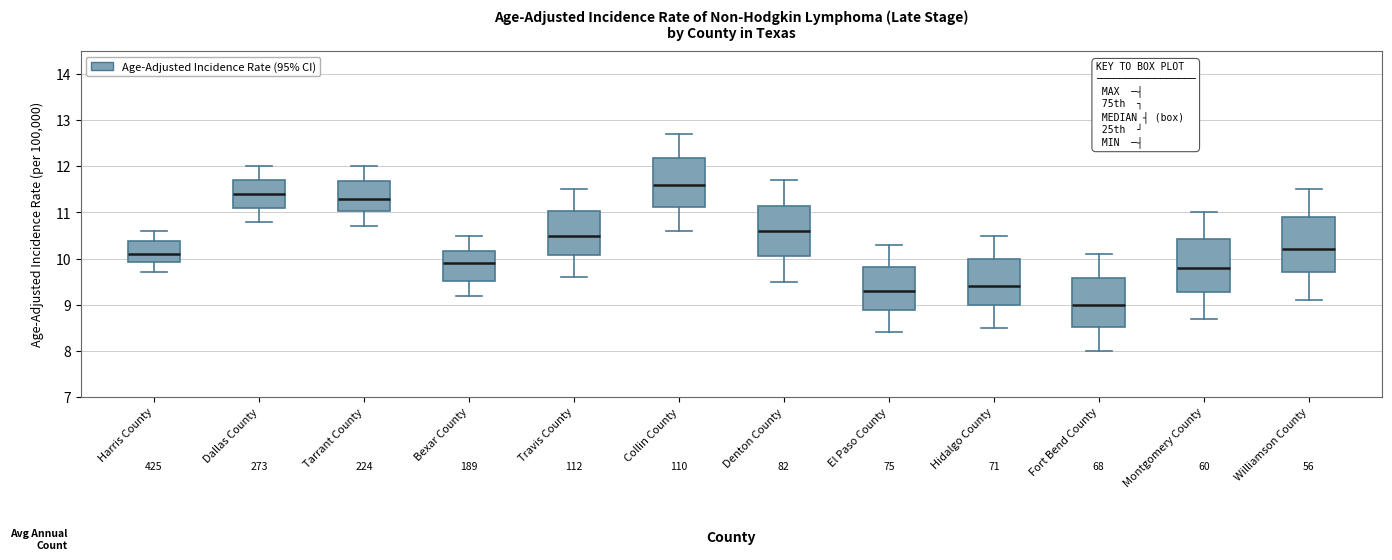

Reading left to right, transcribe this box plot: for each box, give where its median line is, the range the box spans, and where its two whiskers end, as read against the y-axis. The values are not printed on the chart, so give them approximately, as read against the axis.

Harris County: median 10.1, box 9.9 to 10.4, whiskers 9.7 to 10.6
Dallas County: median 11.4, box 11.1 to 11.7, whiskers 10.8 to 12.0
Tarrant County: median 11.3, box 11.0 to 11.7, whiskers 10.7 to 12.0
Bexar County: median 9.9, box 9.5 to 10.2, whiskers 9.2 to 10.5
Travis County: median 10.5, box 10.1 to 11.0, whiskers 9.6 to 11.5
Collin County: median 11.6, box 11.1 to 12.2, whiskers 10.6 to 12.7
Denton County: median 10.6, box 10.1 to 11.2, whiskers 9.5 to 11.7
El Paso County: median 9.3, box 8.9 to 9.8, whiskers 8.4 to 10.3
Hidalgo County: median 9.4, box 9.0 to 10.0, whiskers 8.5 to 10.5
Fort Bend County: median 9.0, box 8.5 to 9.6, whiskers 8.0 to 10.1
Montgomery County: median 9.8, box 9.3 to 10.4, whiskers 8.7 to 11.0
Williamson County: median 10.2, box 9.7 to 10.9, whiskers 9.1 to 11.5